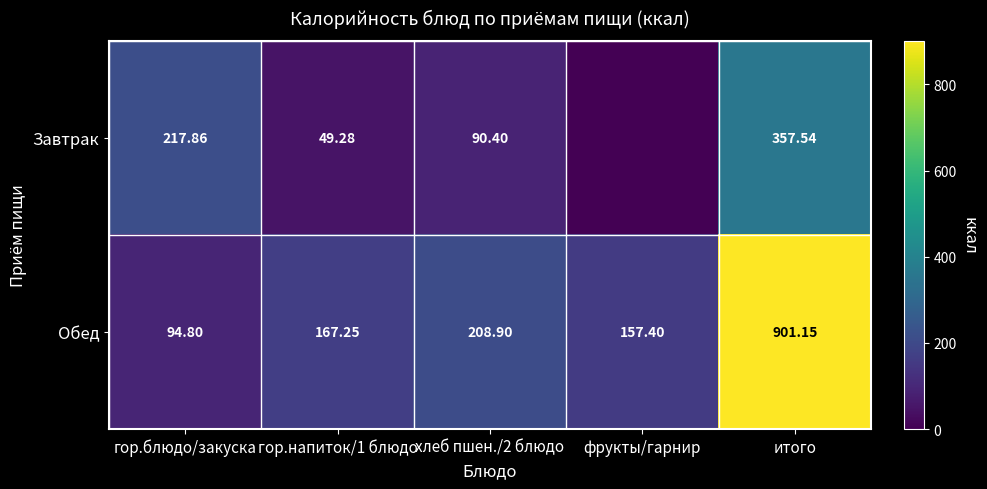

Between хлеб пшен./2 блюдо and итого, which series saw the biggest shift?

Обед